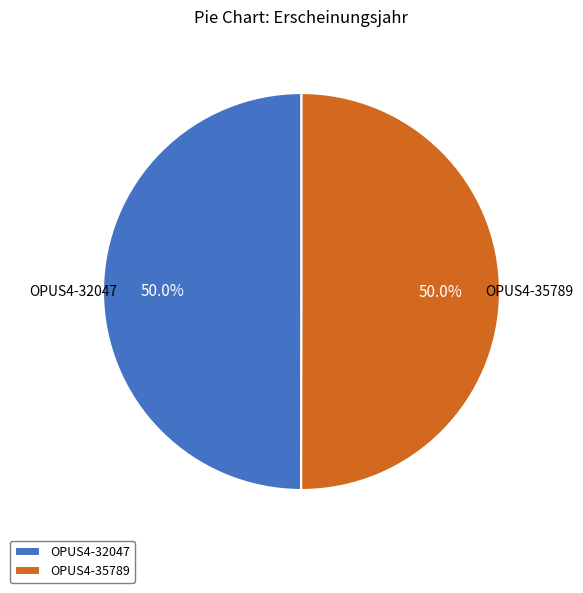

Is the sum of OPUS4-32047 and OPUS4-35789 greater than half?

Yes